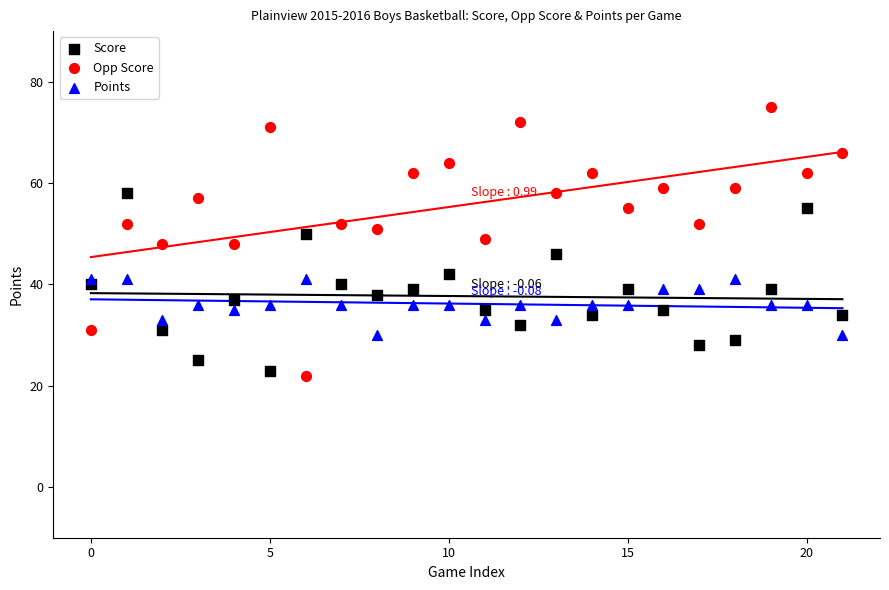

Which series reaches the minimum Y coordinate?

Opp Score